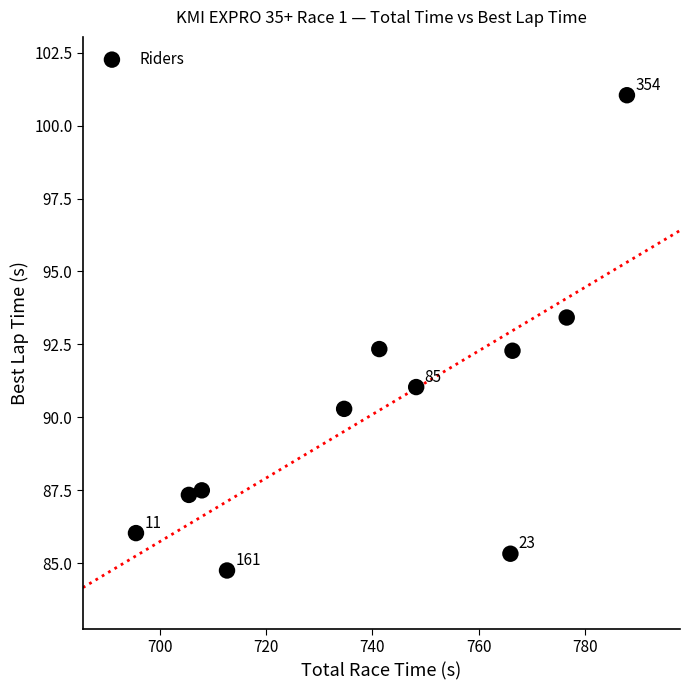

What is the range of Y values (max minus min)?

16.3